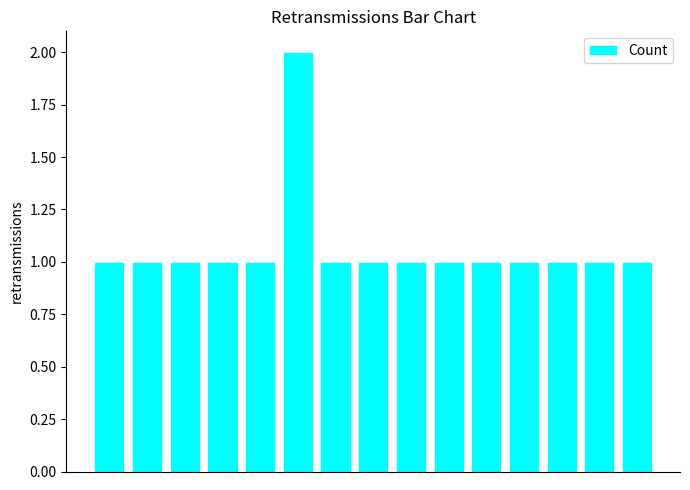

What is the maximum value shown in the chart?

2